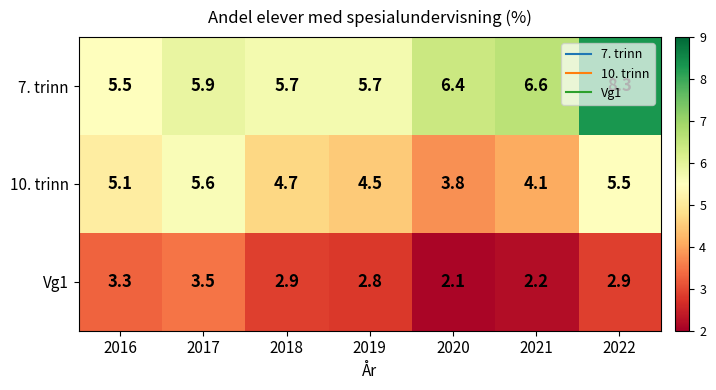

What is the difference between the highest and lowest values at 2018?

2.8